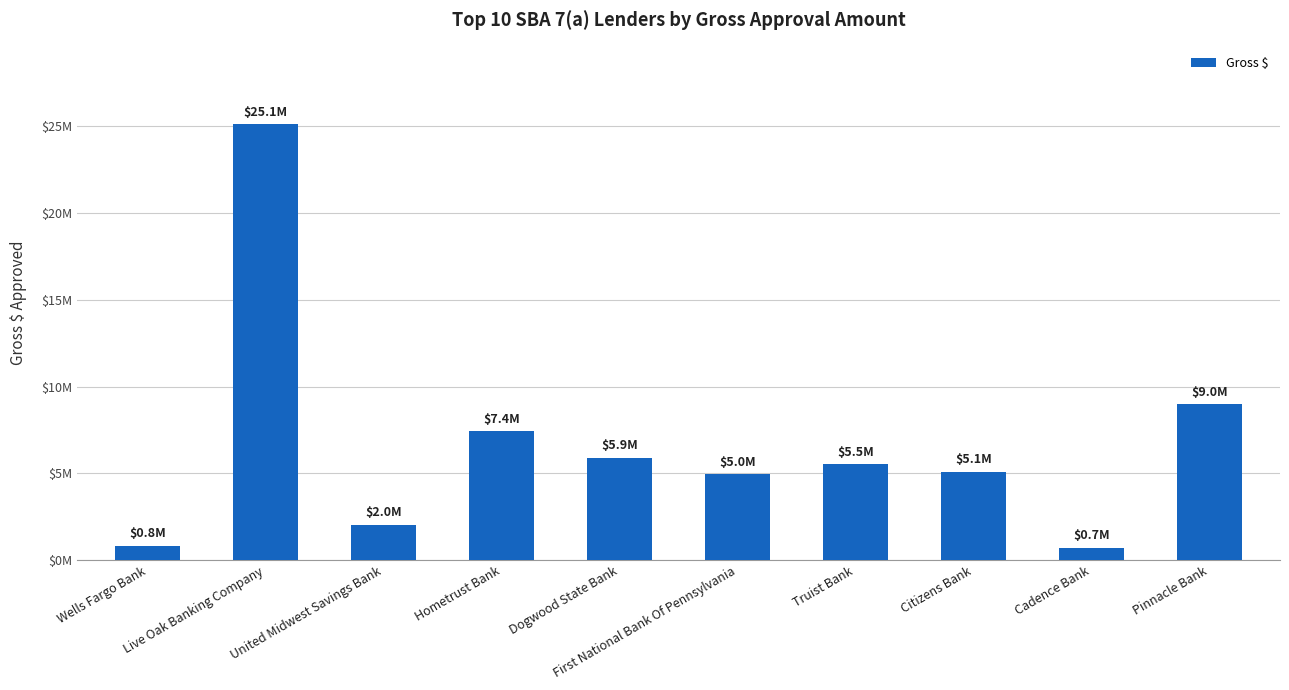

What is the difference between the values at Wells Fargo Bank and Live Oak Banking Company?

24279500